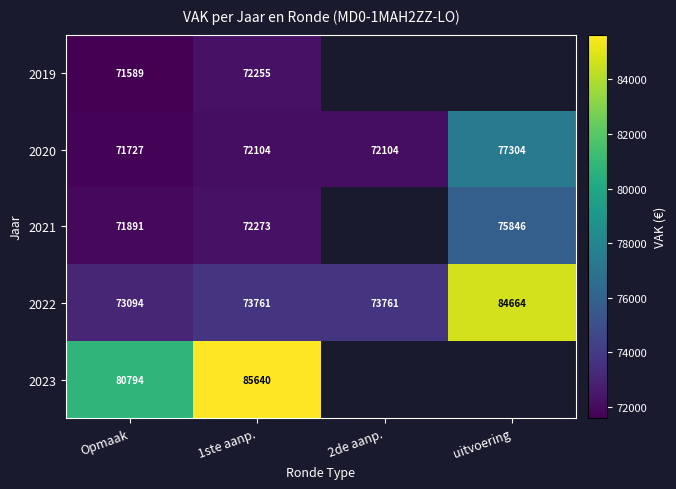

How many data points in 2022 are less than 73761?

1